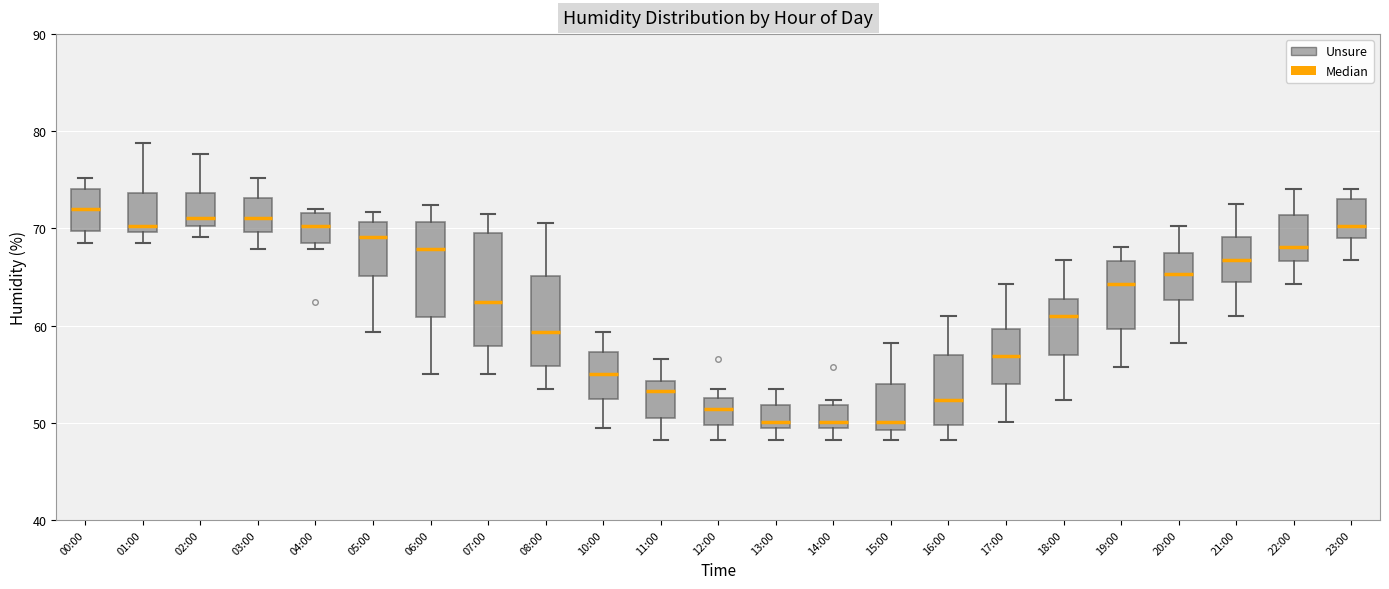

Reading left to right, transcribe this box plot: for each box, give where its median line is, the range the box spans, and where its two whiskers end, as read against the y-axis. The values are not printed on the chart, so give them approximately, as read against the axis.

00:00: median 72, box 70 to 74, whiskers 69 to 75
01:00: median 70 (just above the box's lower edge), box 70 to 74, whiskers 69 to 79
02:00: median 71, box 70 to 74, whiskers 69 to 78
03:00: median 71, box 70 to 73, whiskers 68 to 75
04:00: median 70, box 69 to 72, whiskers 68 to 72 (just above the box's upper edge)
05:00: median 69, box 65 to 71, whiskers 59 to 72
06:00: median 68, box 61 to 71, whiskers 55 to 72
07:00: median 62, box 58 to 70, whiskers 55 to 72
08:00: median 59, box 56 to 65, whiskers 54 to 71
10:00: median 55, box 52 to 57, whiskers 50 to 59
11:00: median 53, box 50 to 54, whiskers 48 to 57
12:00: median 51, box 50 to 53, whiskers 48 to 54
13:00: median 50 (just above the box's lower edge), box 50 to 52, whiskers 48 to 54
14:00: median 50, box 49 to 52, whiskers 48 to 52 (just above the box's upper edge)
15:00: median 50, box 49 to 54, whiskers 48 to 58
16:00: median 52, box 50 to 57, whiskers 48 to 61
17:00: median 57, box 54 to 60, whiskers 50 to 64
18:00: median 61, box 57 to 63, whiskers 52 to 67
19:00: median 64, box 60 to 67, whiskers 56 to 68
20:00: median 65, box 63 to 67, whiskers 58 to 70
21:00: median 67, box 65 to 69, whiskers 61 to 73
22:00: median 68, box 67 to 71, whiskers 64 to 74
23:00: median 70, box 69 to 73, whiskers 67 to 74